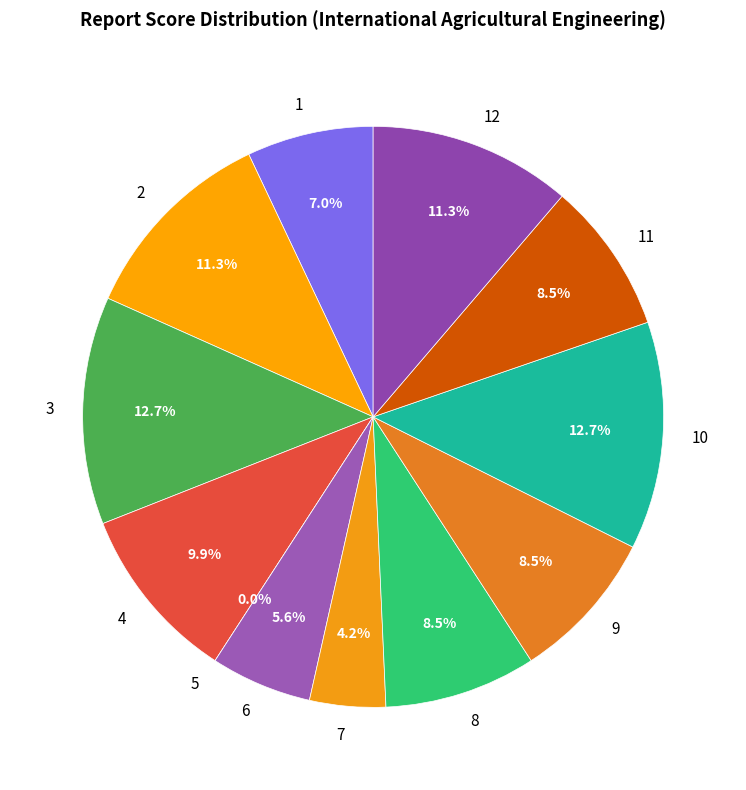

The 2 slice represents 19% of the pie. True or false?

False